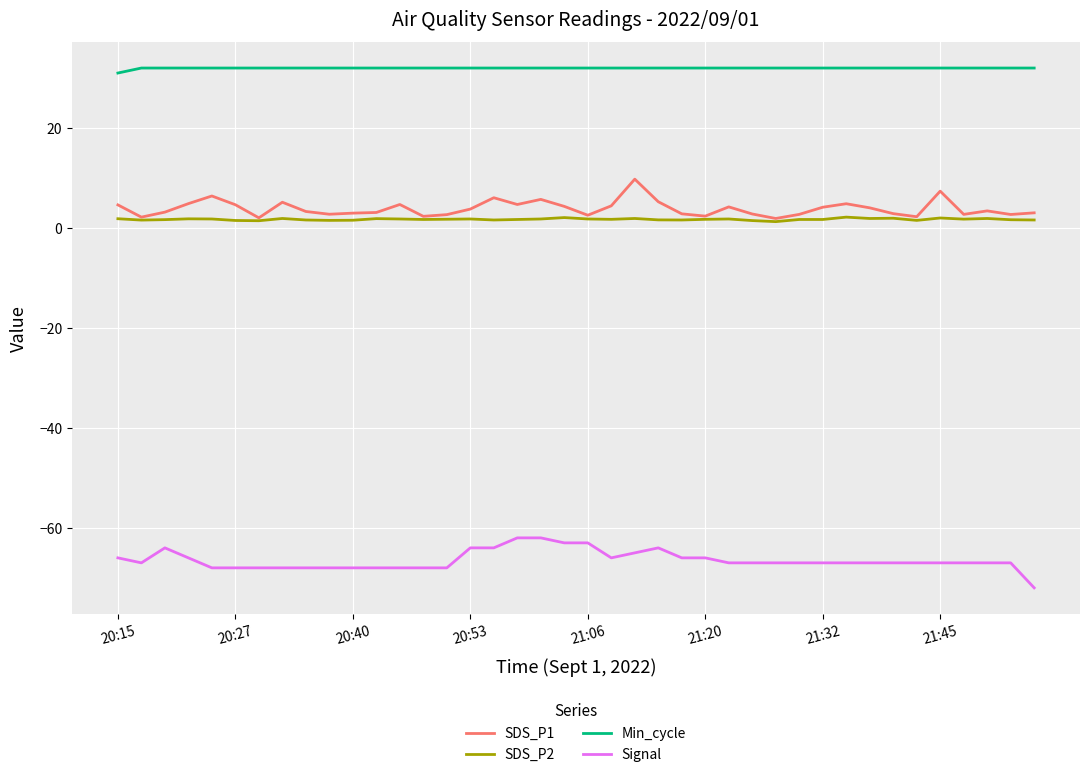

Which series has the largest total across all categories?

Min_cycle